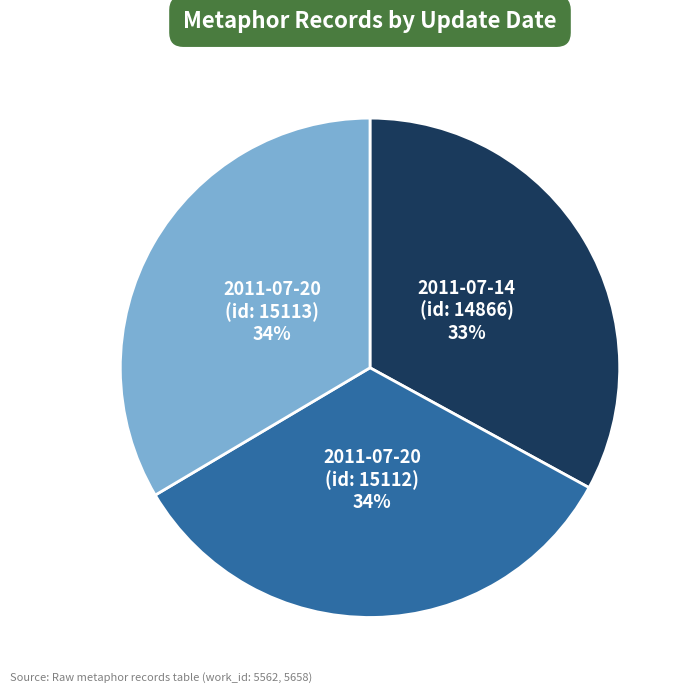

To the nearest percent, what is the difference between the largest and smallest slice percentages?

1%